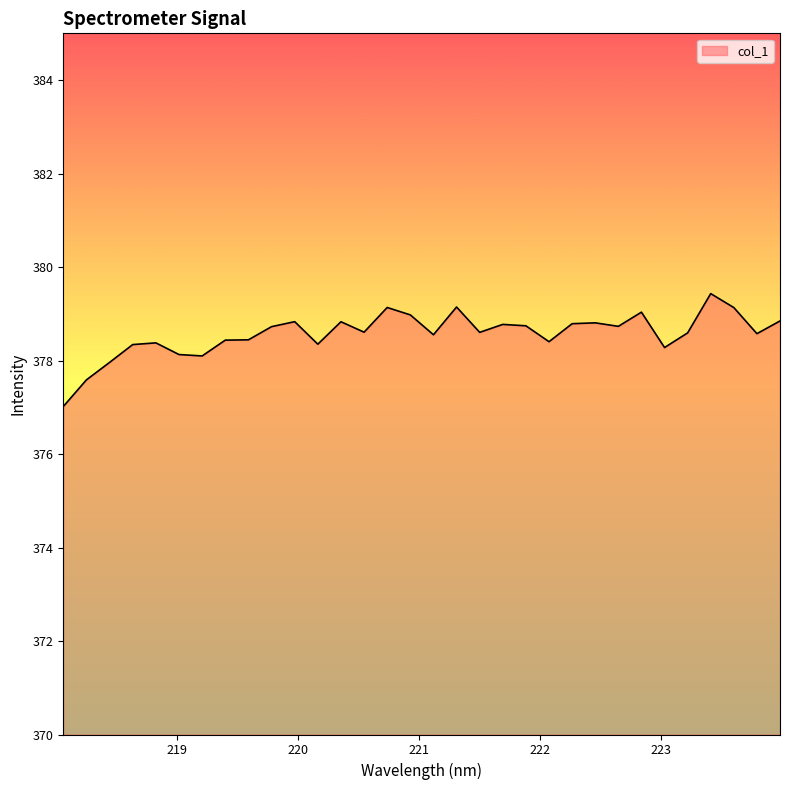

What is the minimum value shown in the chart?

377.0